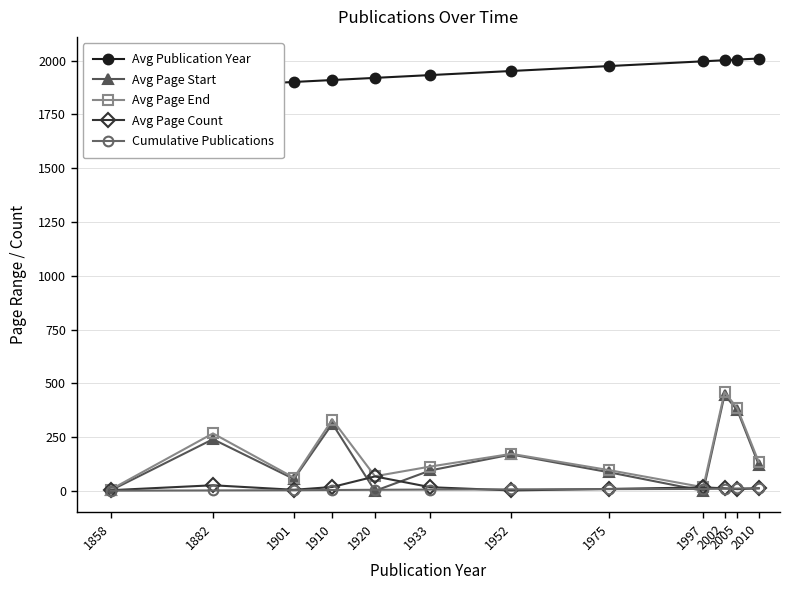

How many lines are shown in the chart?

5